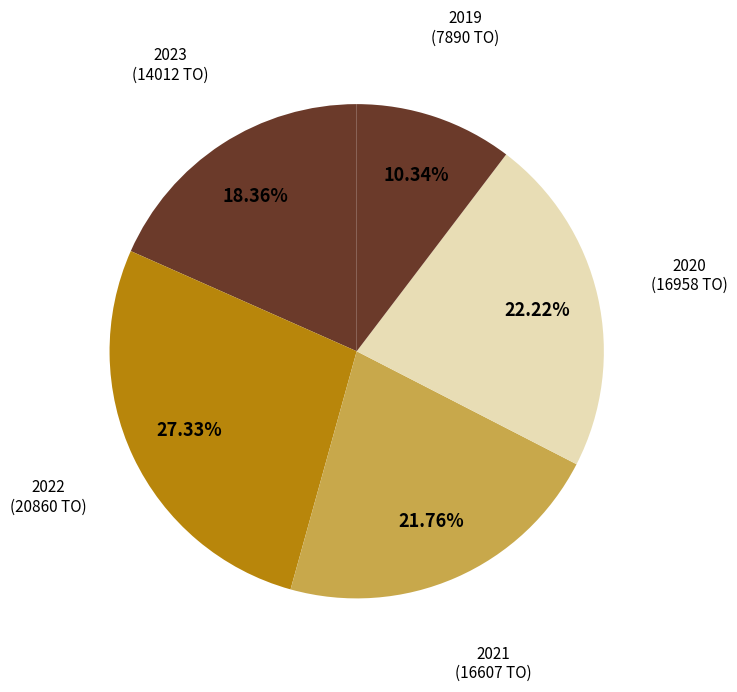

Count the number of slices in the pie.

5